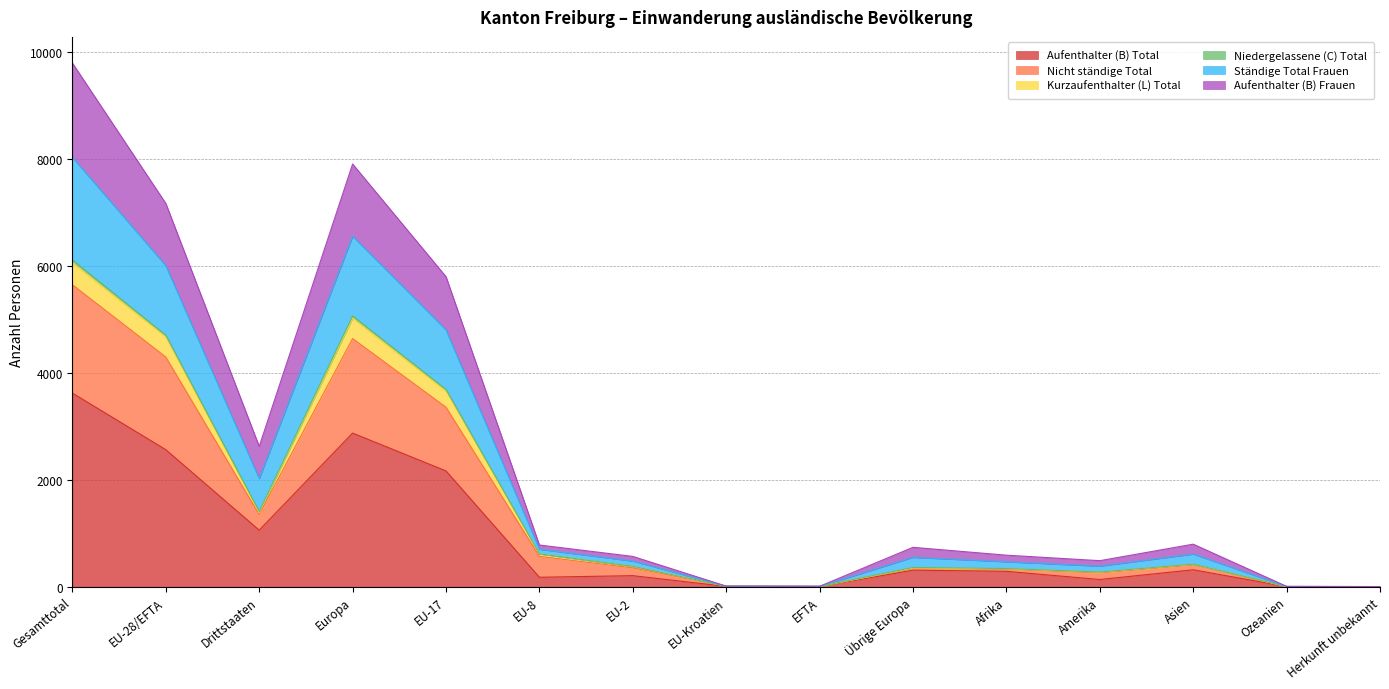

What is the highest value of the Aufenthalter (B) Total series?

3623